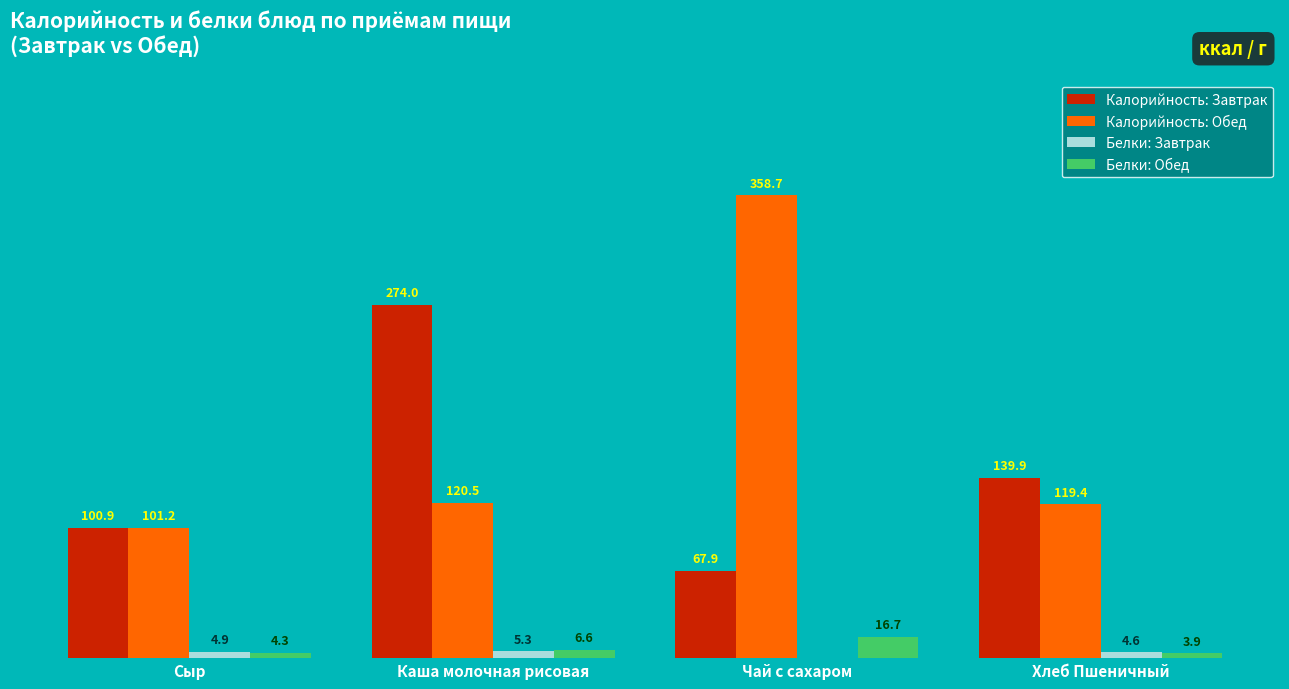

Which series has the largest total across all categories?

Калорийность: Обед